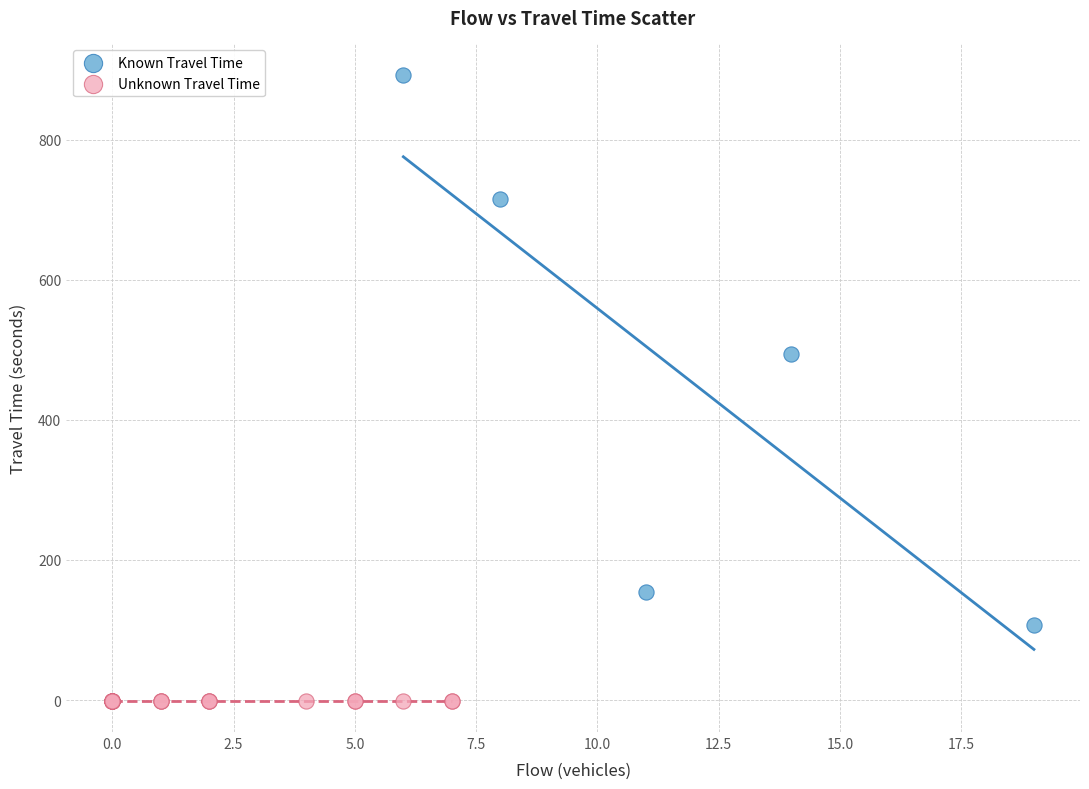

Which series contains the highest Y value?

Known Travel Time